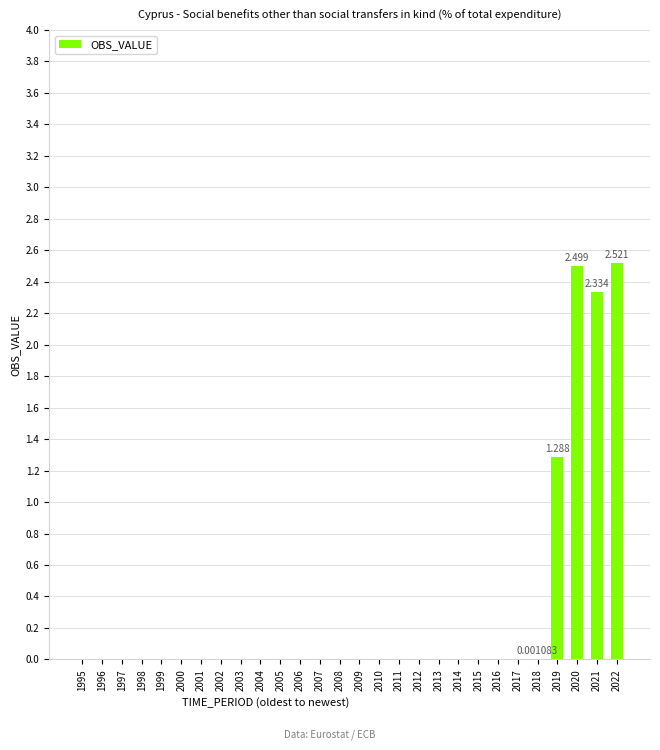

Is it true that the value at 2001 is -1.0?

False